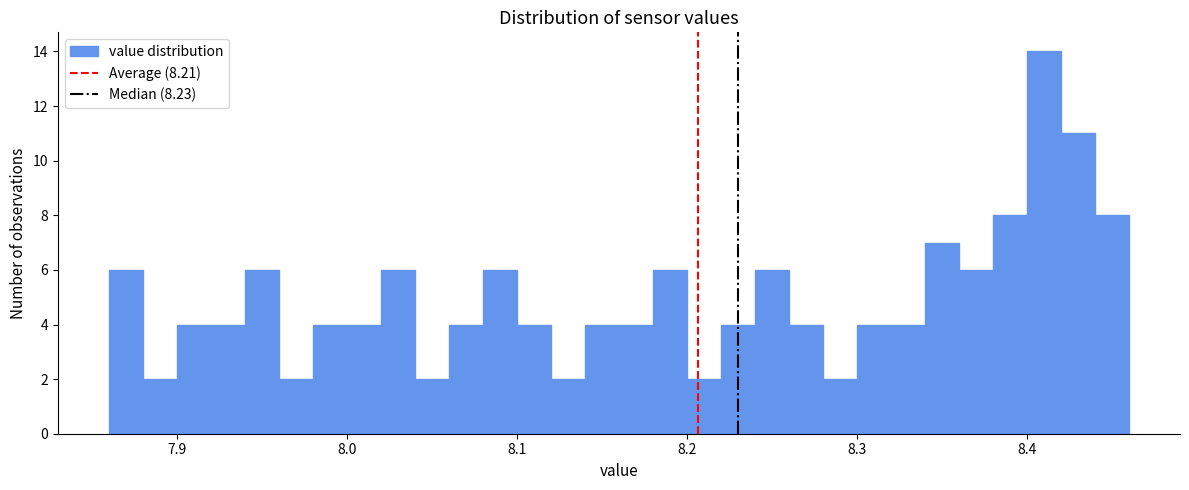

Read against the x-axis, roughly where is the centre of the tallest bar?

8.41